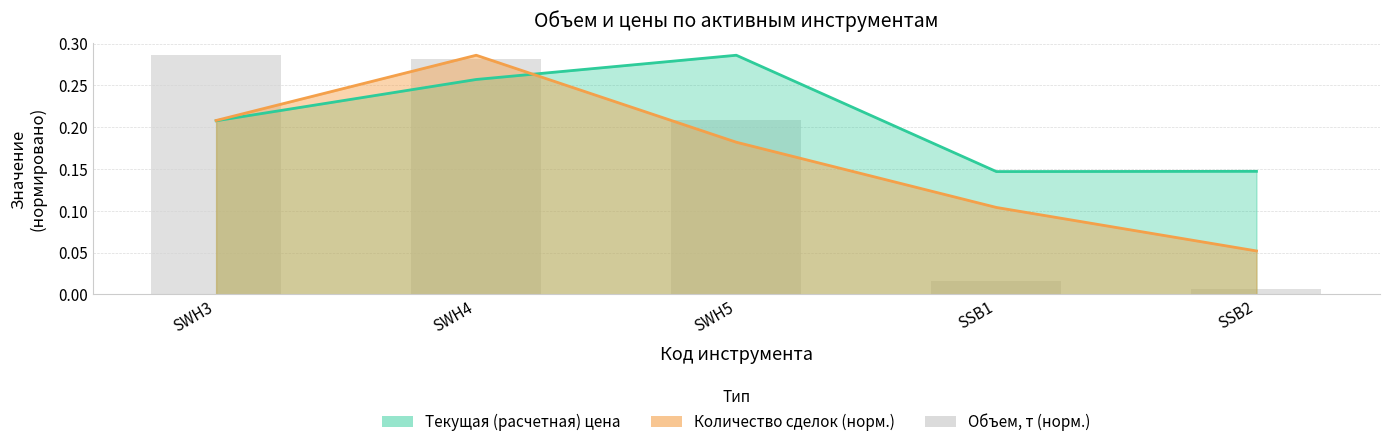

The value at SWH5 is 0.2. True or false?

True